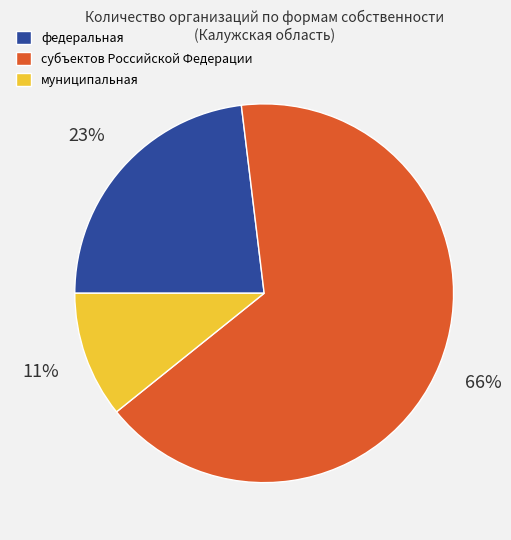

What percentage is the федеральная slice, to the nearest percent?

23%